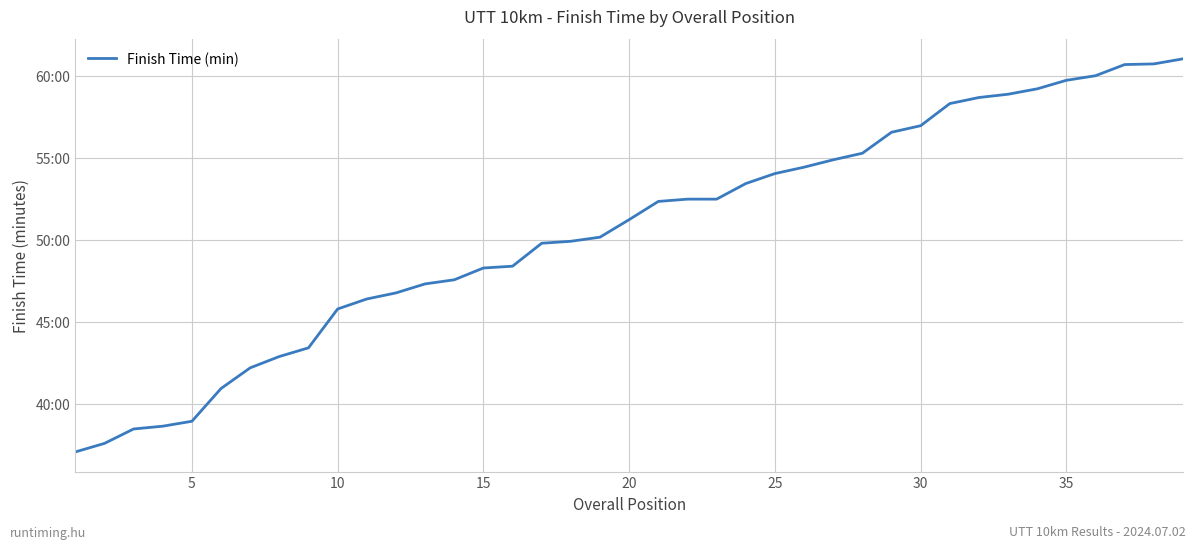

Where is the data nearest to the value 49?

15